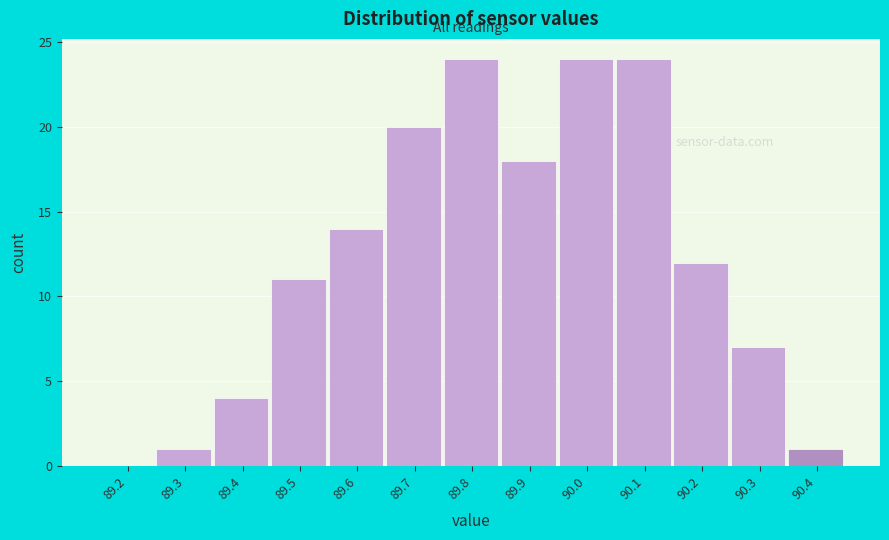

Reading left to right, extract all data points from this chart.

89.2=0	89.3=1	89.4=4	89.5=11	89.6=14	89.7=20	89.8=24	89.9=18	90.0=24	90.1=24	90.2=12	90.3=7	90.4=1